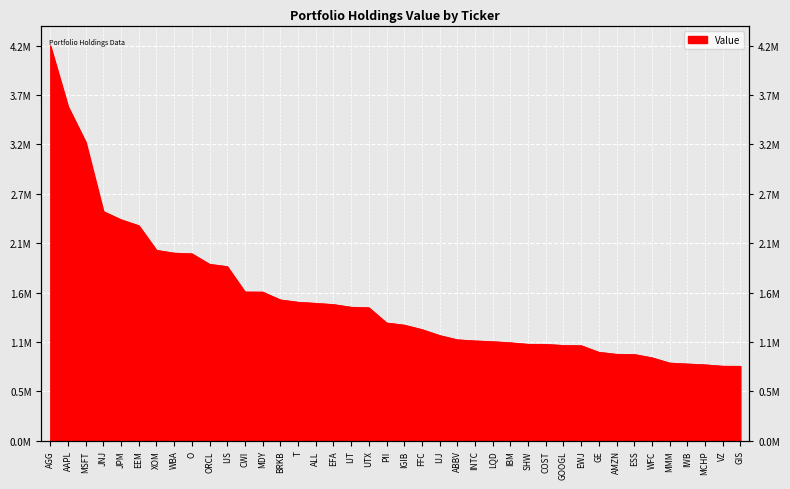

Does the chart display data point markers on the line(s)?

No